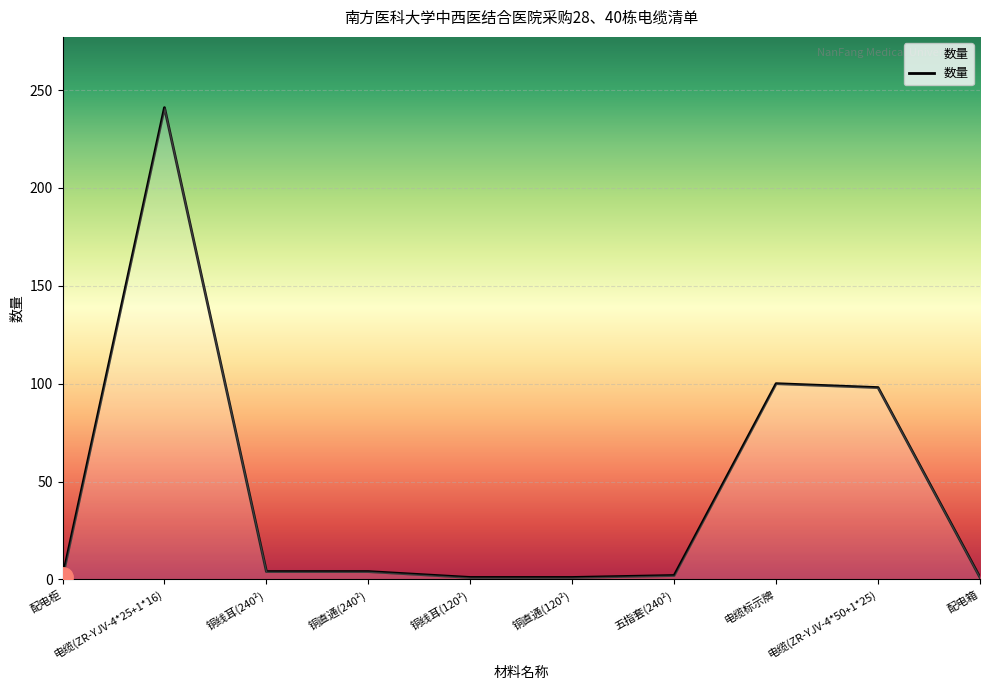

What is the difference between the maximum and minimum values?

240